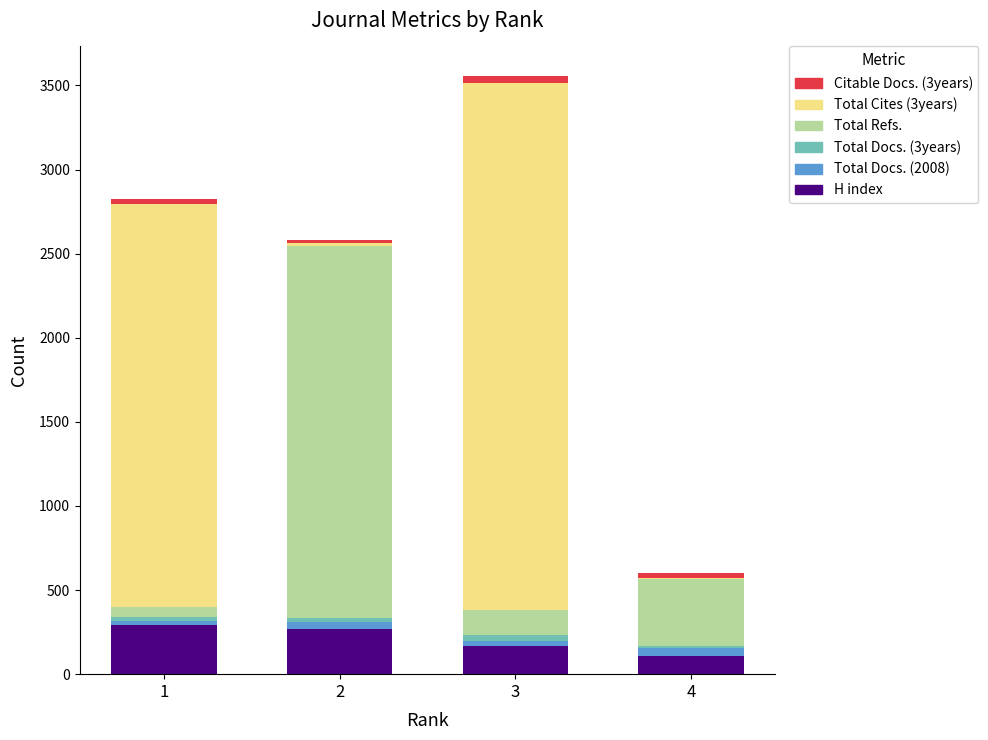

At which category is the sum across all series the highest?

3